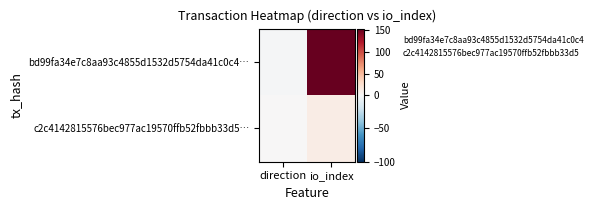

At which category is the sum across all series the highest?

io_index